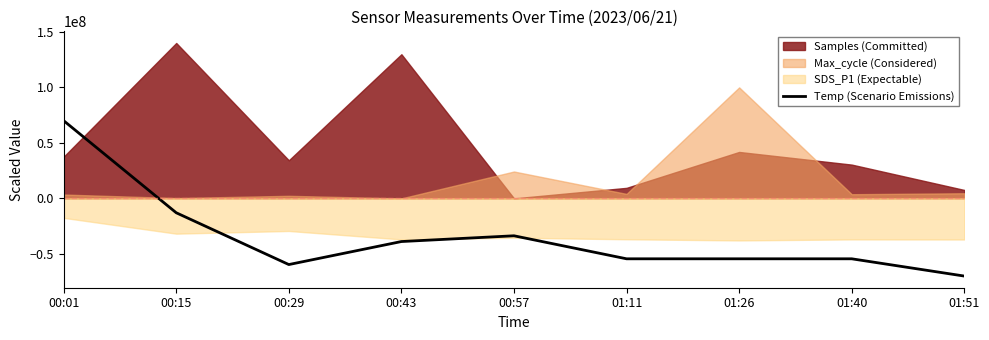

The value of Temp (Scenario Emissions) at 00:29 is -59629629.6. True or false?

True